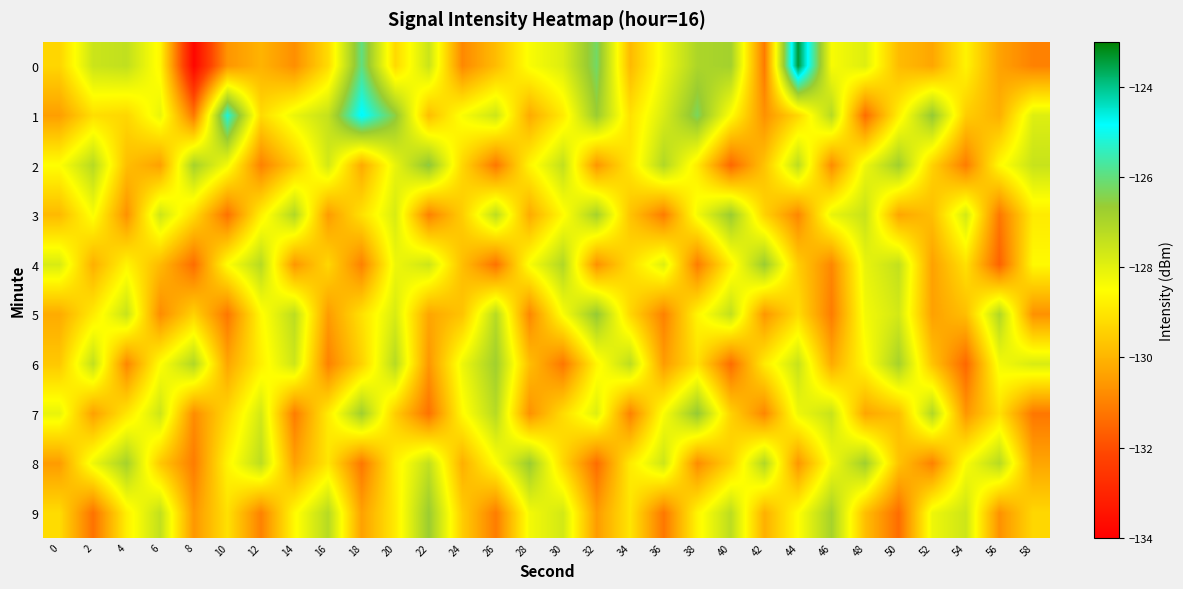

At which category is the sum across all series the highest?

20